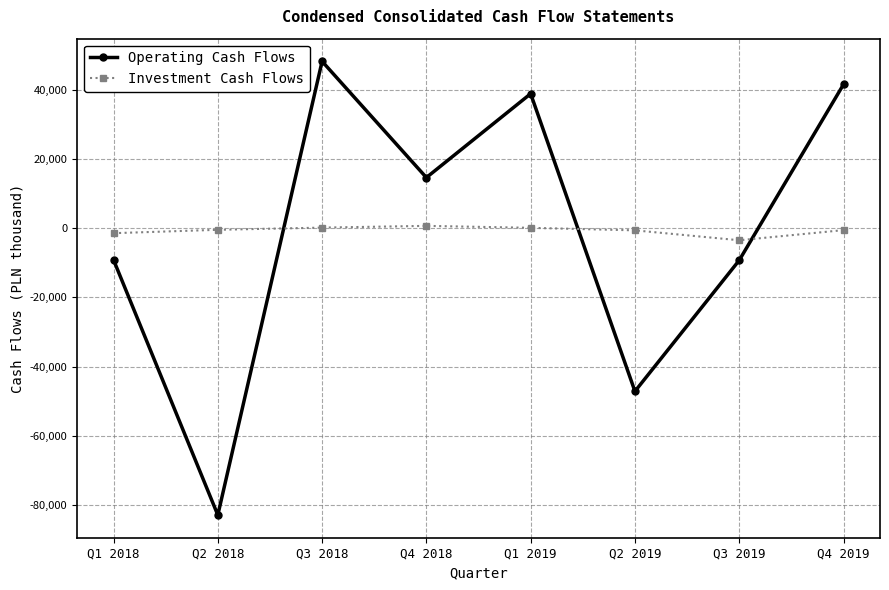

What are all the series names shown in the legend?

Operating Cash Flows, Investment Cash Flows